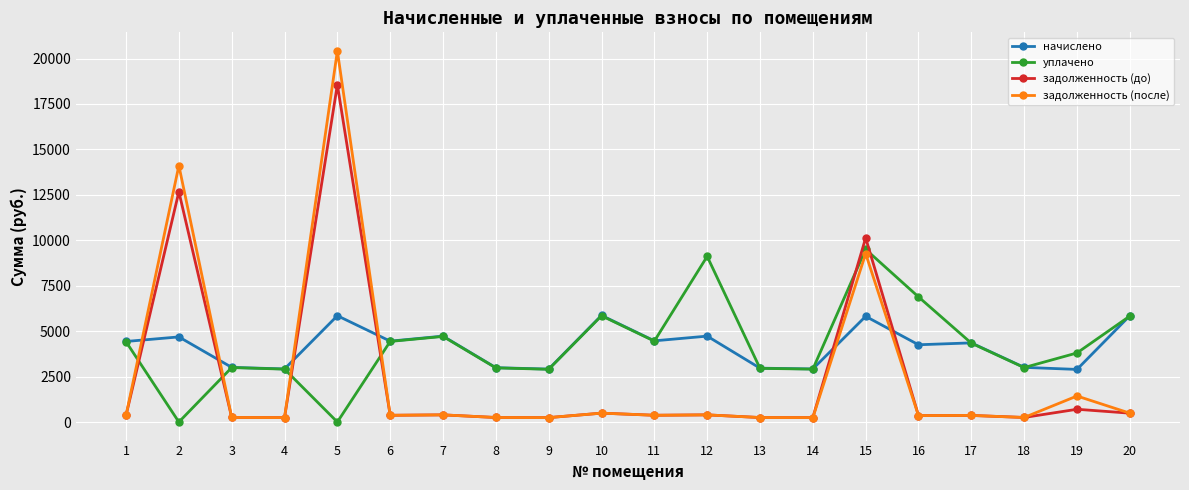

The value of уплачено at 6 is 4434.1. True or false?

True